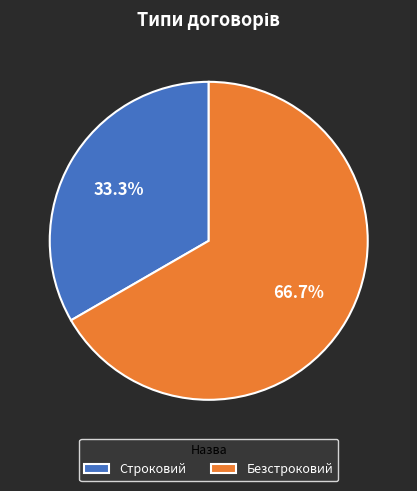

Does Строковий represent more than half of the total?

No